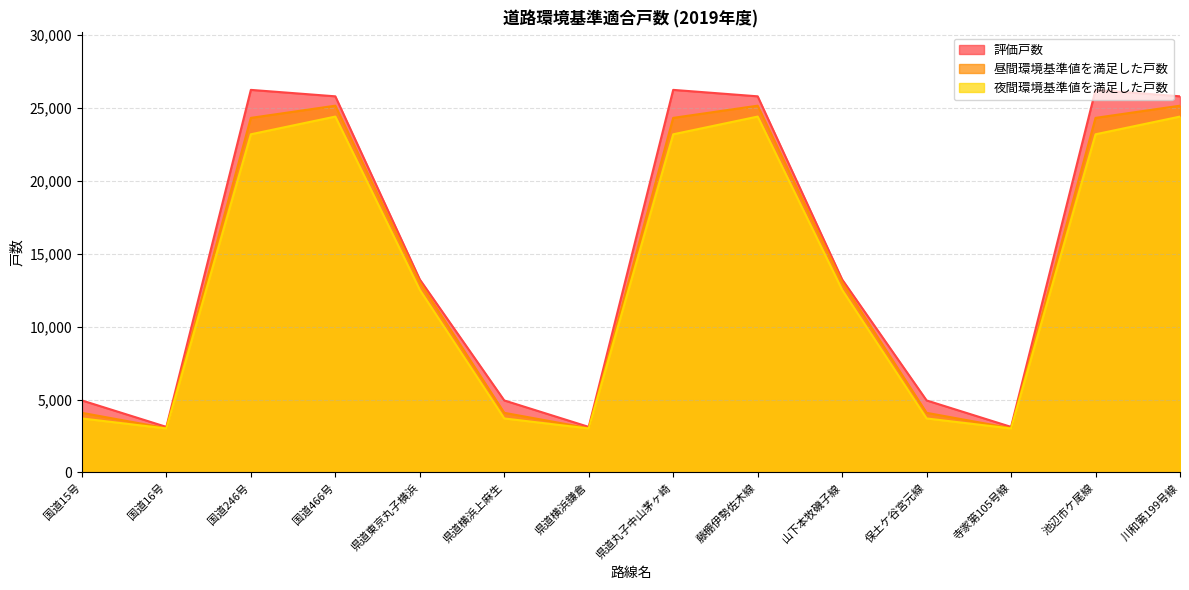

Rank the series by their average value, from lowest to highest.

夜間環境基準値を満足した戸数, 昼間環境基準値を満足した戸数, 評価戸数